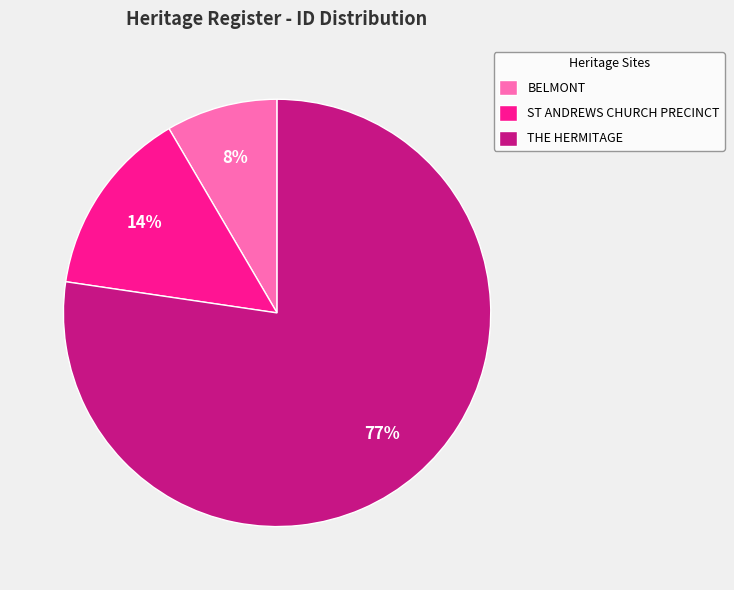

Which slice is the largest?

THE HERMITAGE